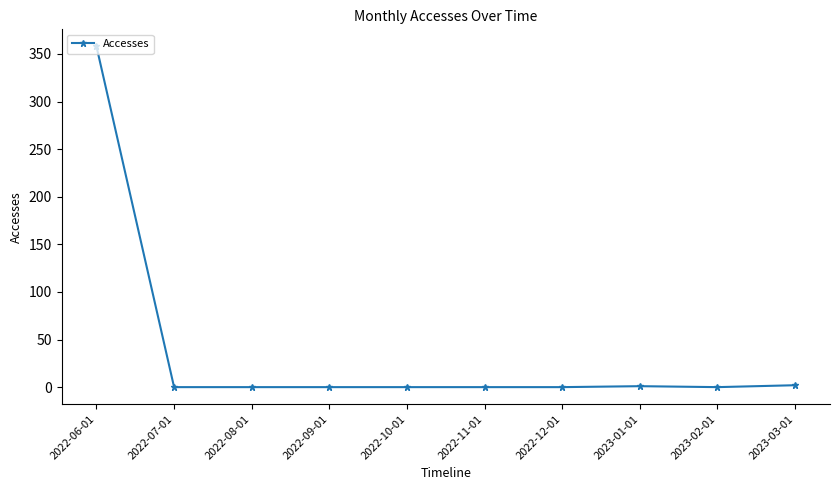

Is it true that the value at 2022-09-01 is -113?

False